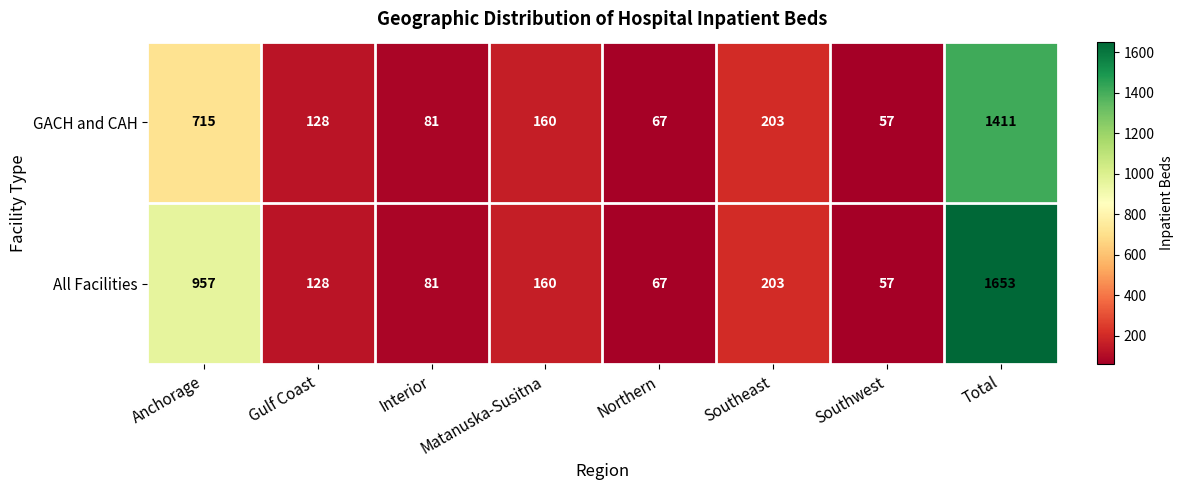

Which series has the largest range (max minus min)?

All Facilities